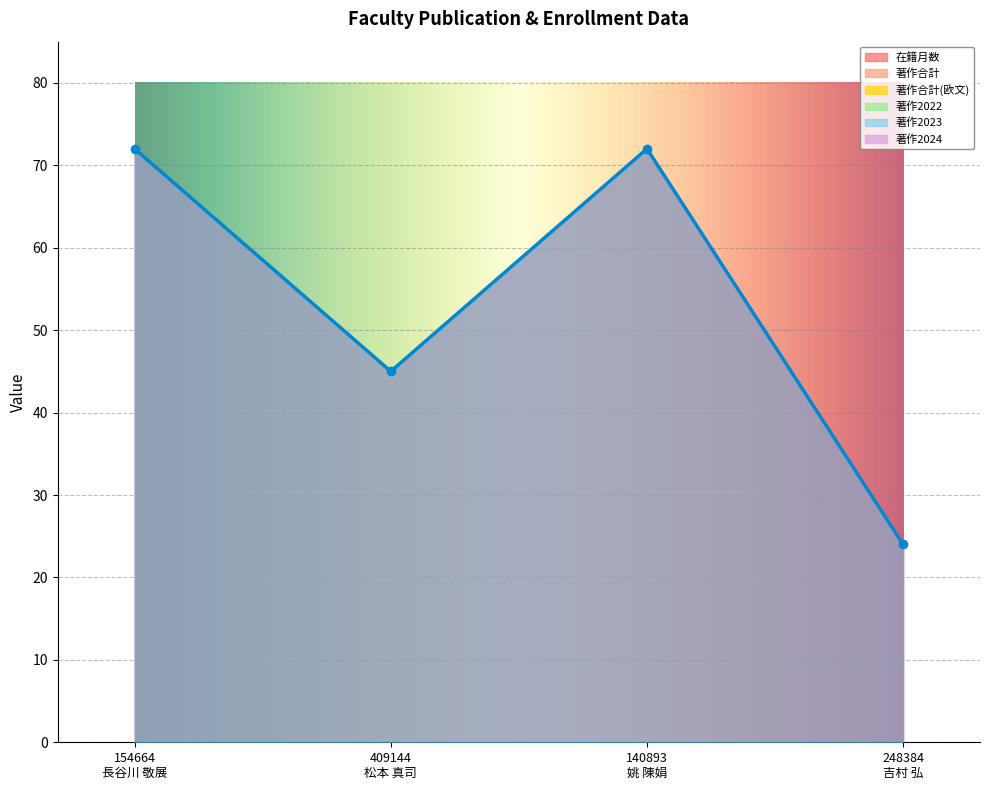

At which category is the sum across all series the highest?

154664
長谷川 敬展